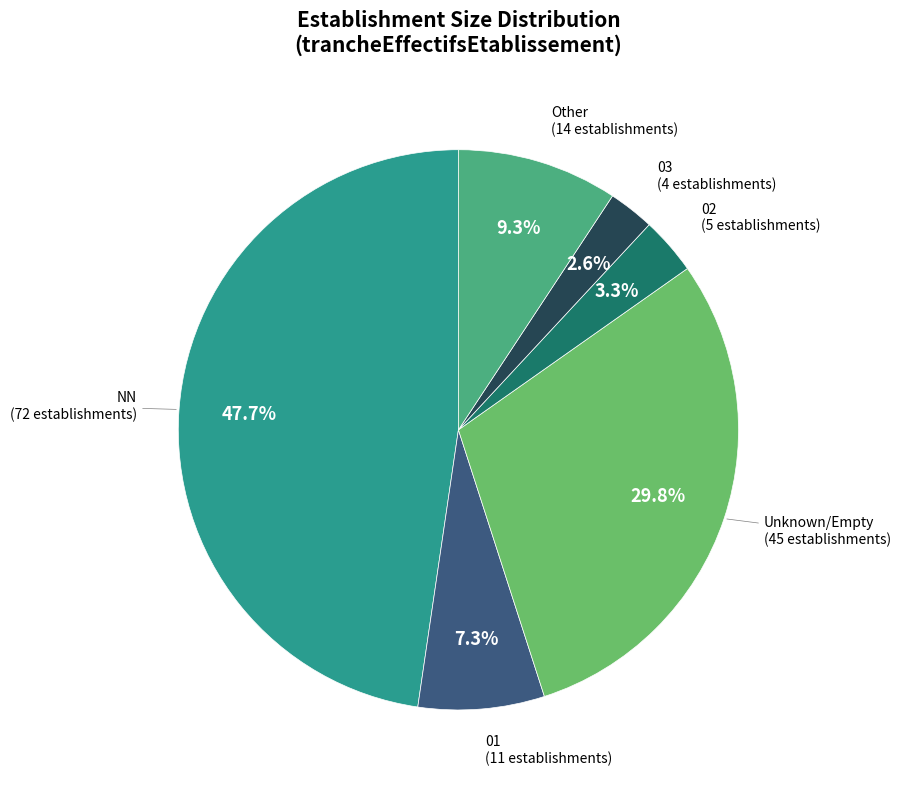

Which slice is the largest?

NN